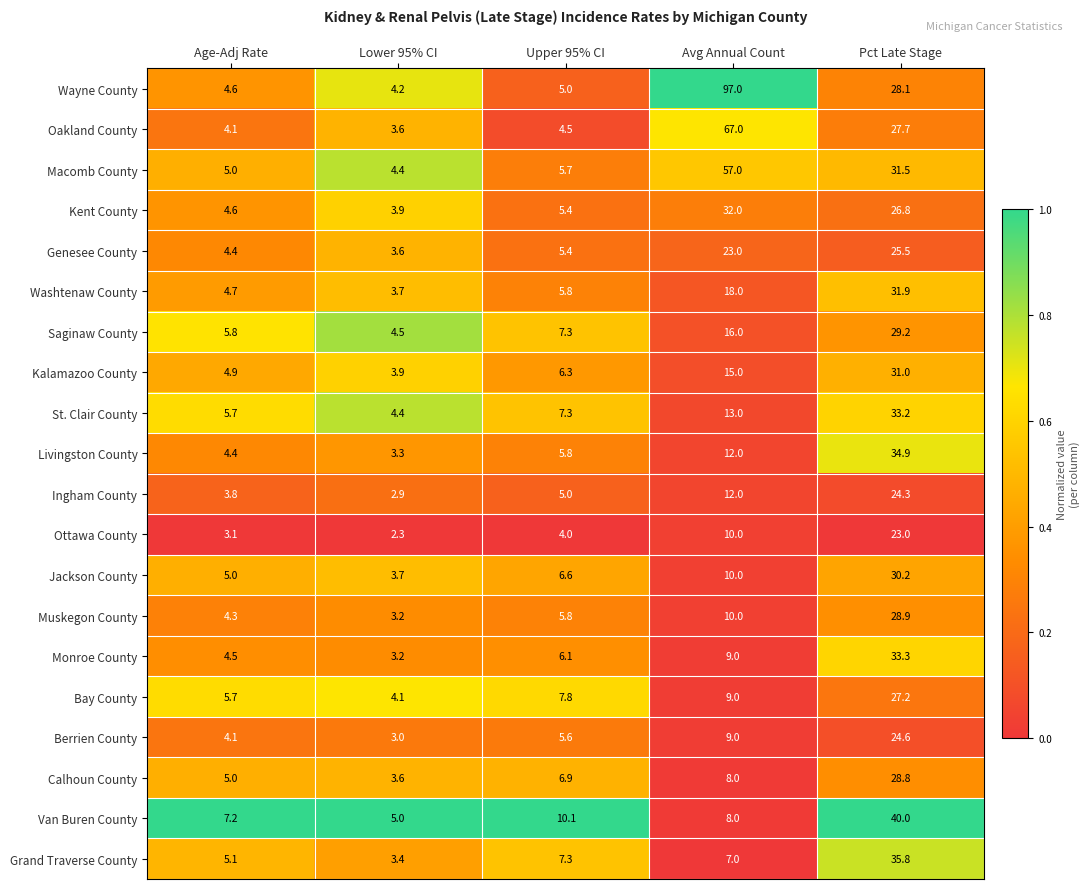

Which label corresponds to the largest value in the chart?

Avg Annual Count